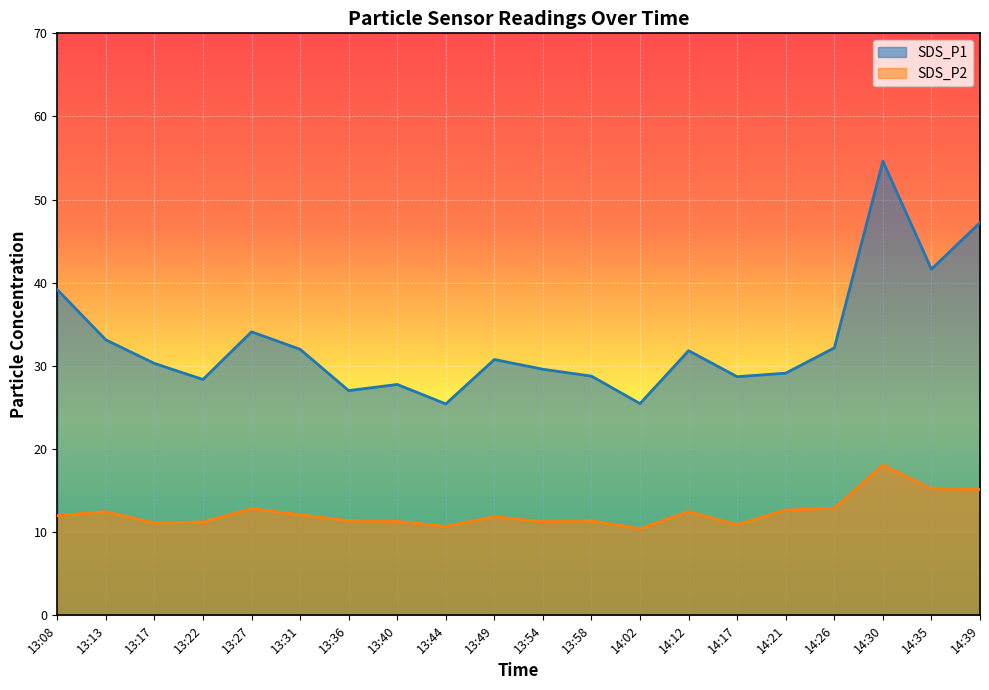

Where is SDS_P2 nearest to the value 14?

14:26